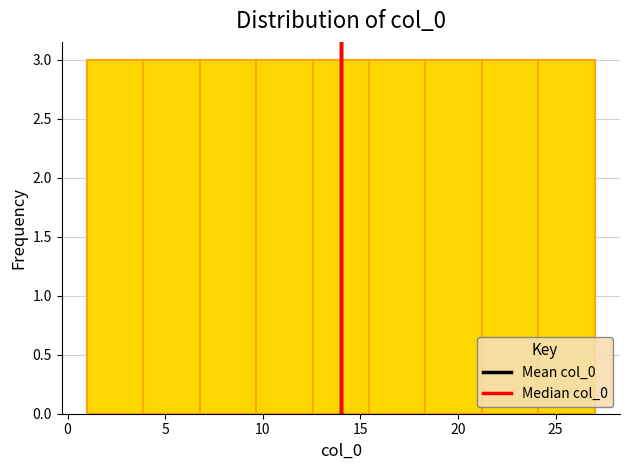

Reading left to right, list every bar in this chart as the range it spans on the x-axis followed by its height. Neither the bar edges nor the heights are printed on the chart, so give them approximately, as read against the axes.

1.0 to 4.0: 3
4.0 to 7.0: 3
7.0 to 9.5: 3
9.5 to 12.5: 3
12.5 to 15.5: 3
15.5 to 18.5: 3
18.5 to 21.0: 3
21.0 to 24.0: 3
24.0 to 27.0: 3